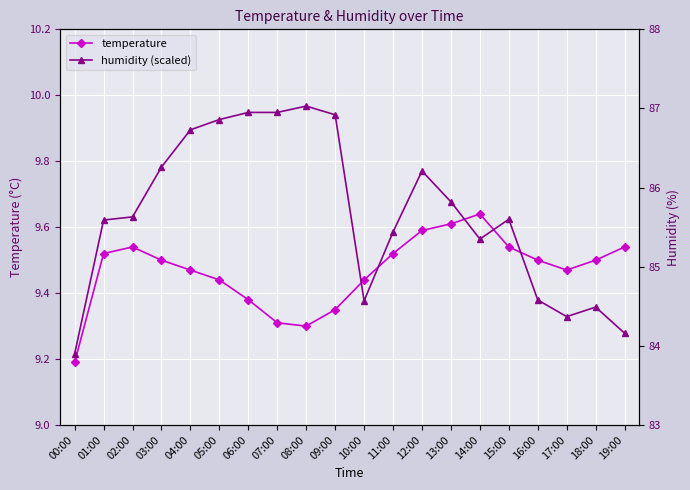

How many temperature values are between 9 and 10?

20